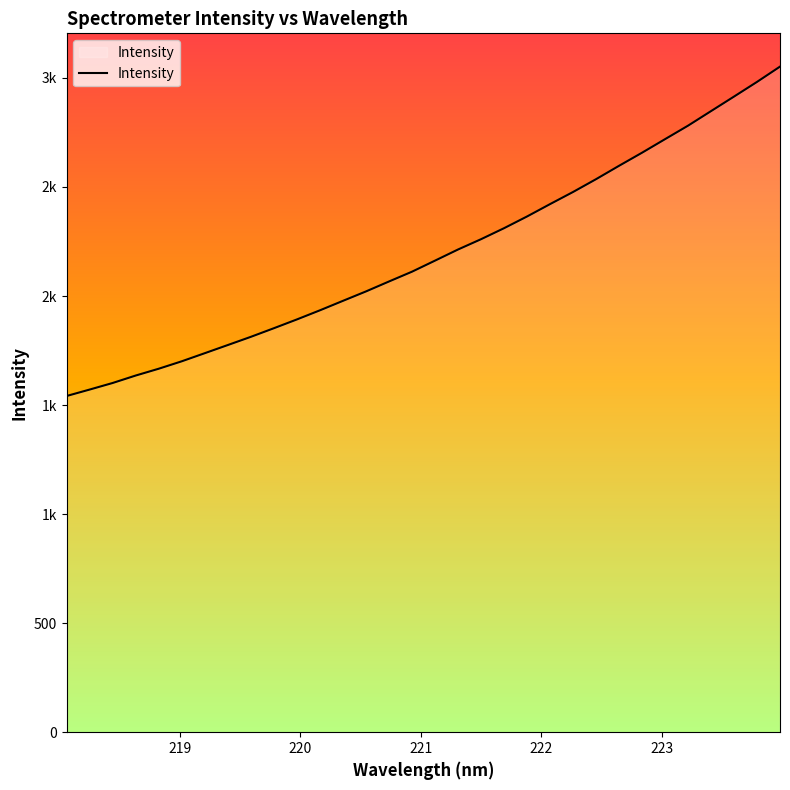

Does the chart have visible grid lines?

No